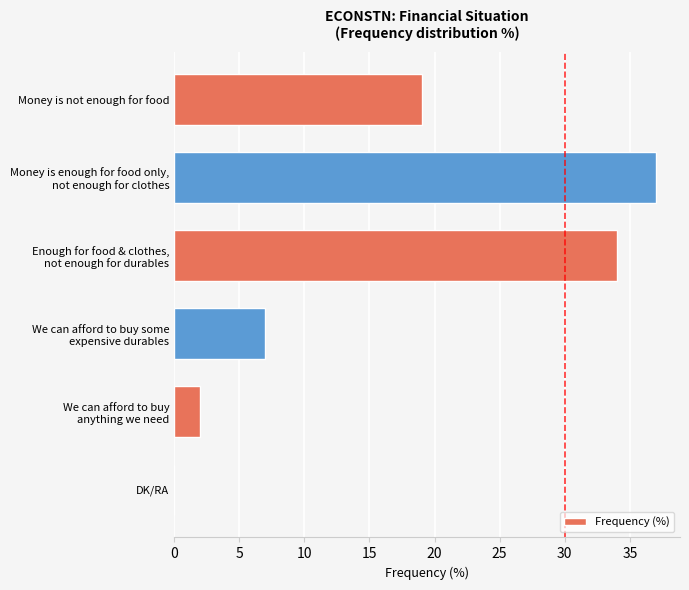

The chart shows a value of 32 at Money is not enough for food. True or false?

False